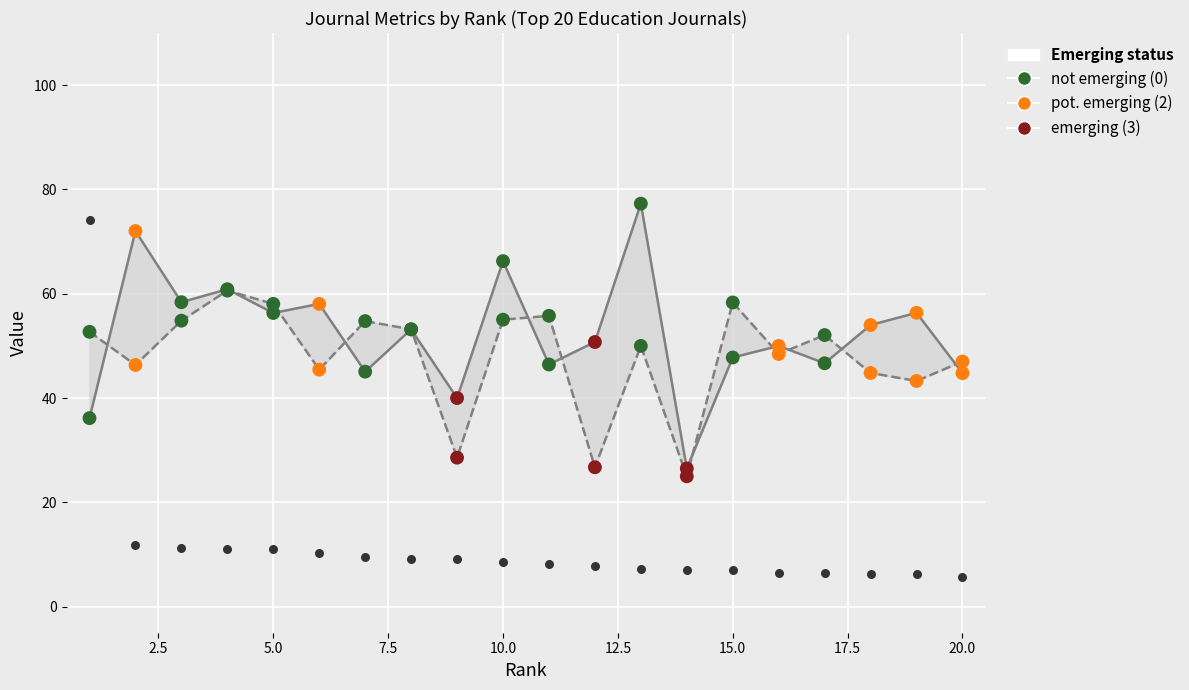

What is the total value across all series at 5.0?

113.2